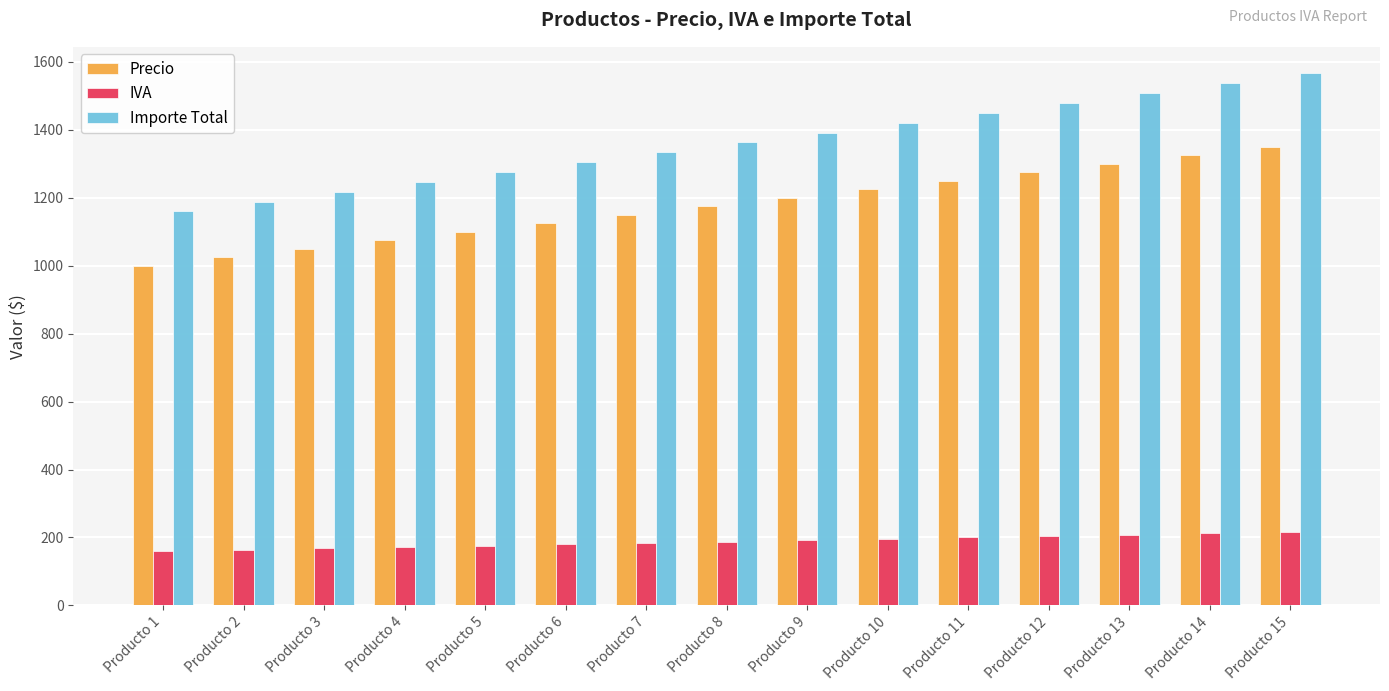

Which label corresponds to the largest value in the chart?

Producto 15